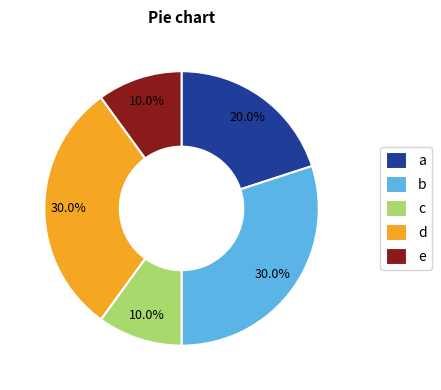

Is there a majority slice in this chart?

No